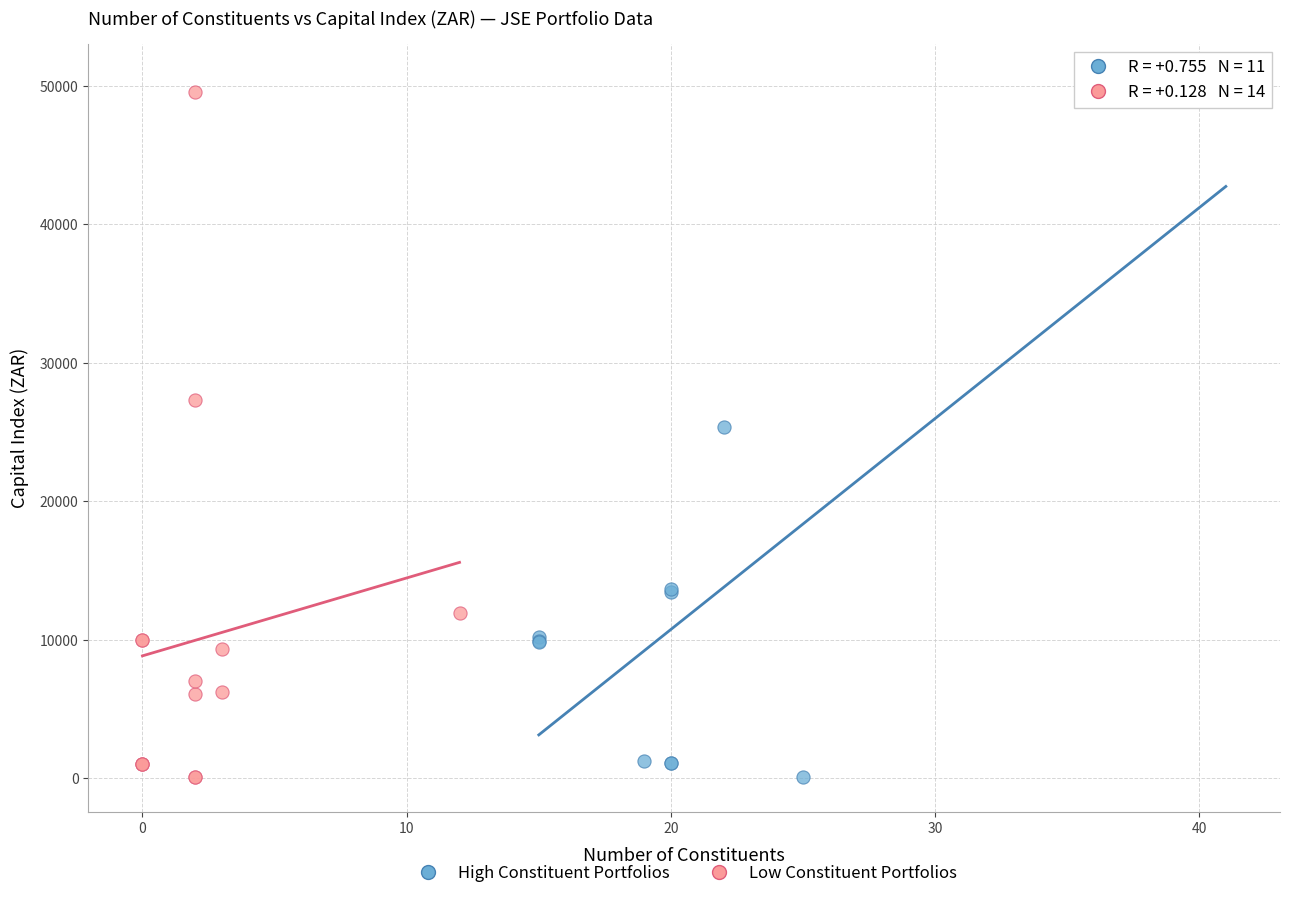

Which series contains the highest Y value?

High Constituent Portfolios